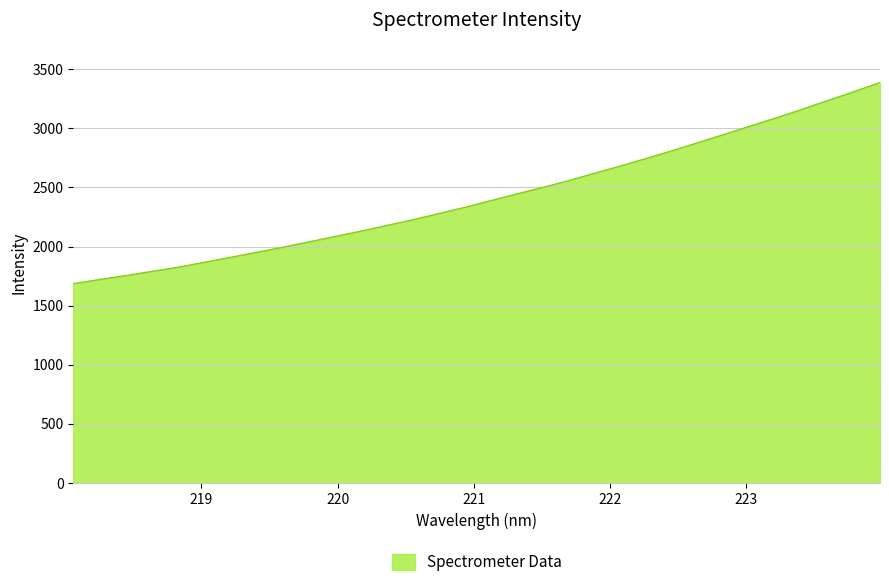

What is the difference between the maximum and minimum values?

1702.4